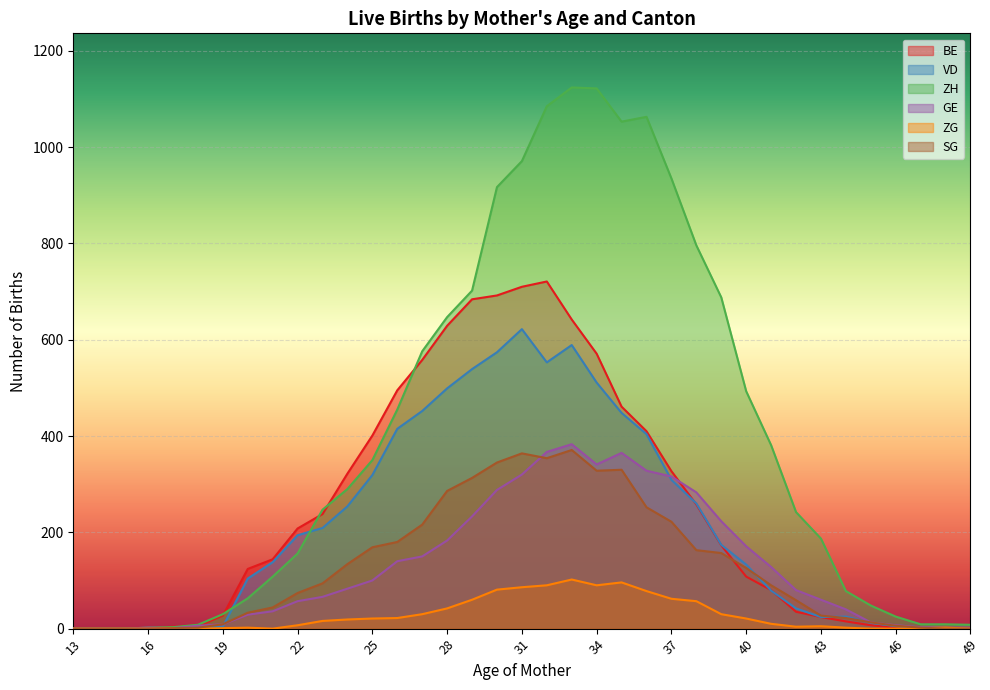

What is the value of the ZG point at the 28th from the left?

21